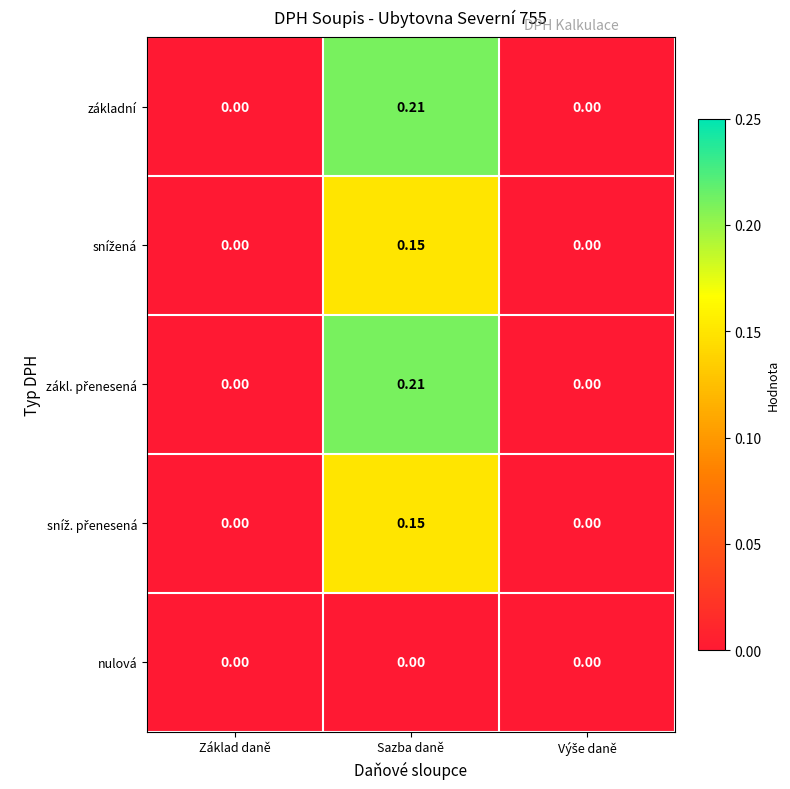

At which category is the sum across all series the highest?

Sazba daně